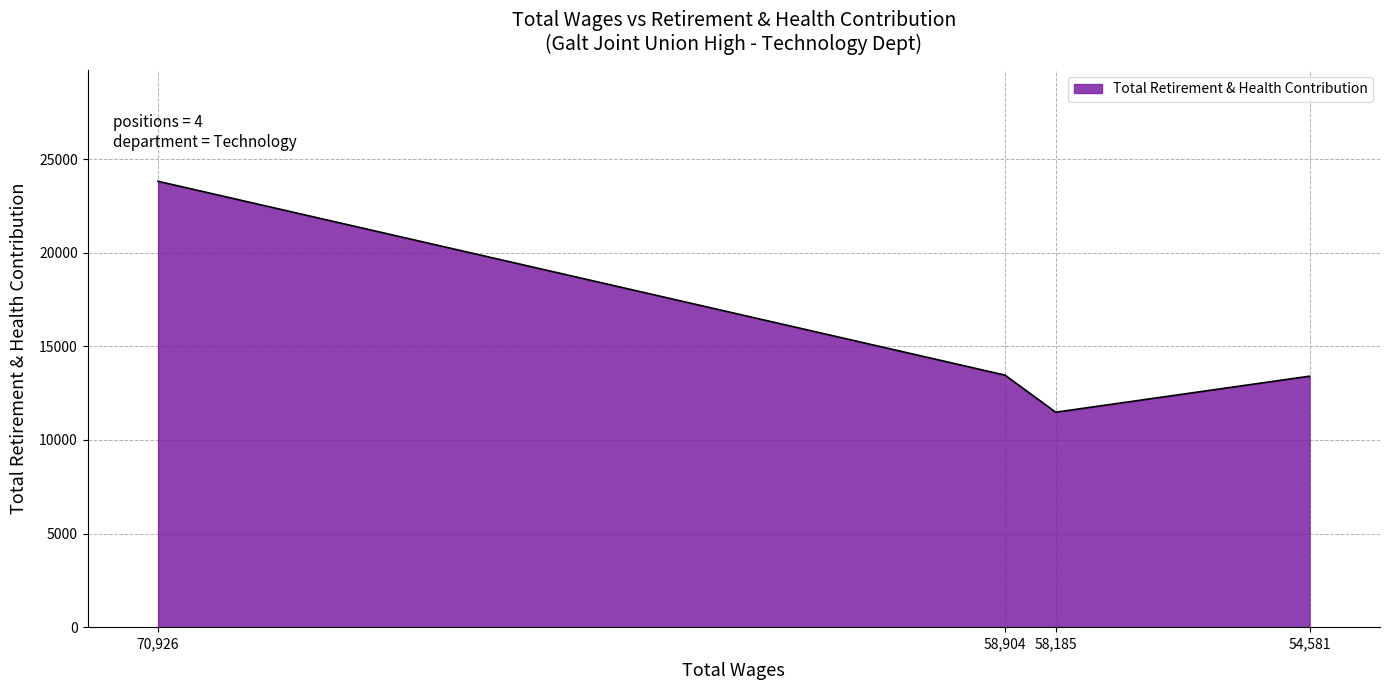

What is the difference between the maximum and minimum values?

12331